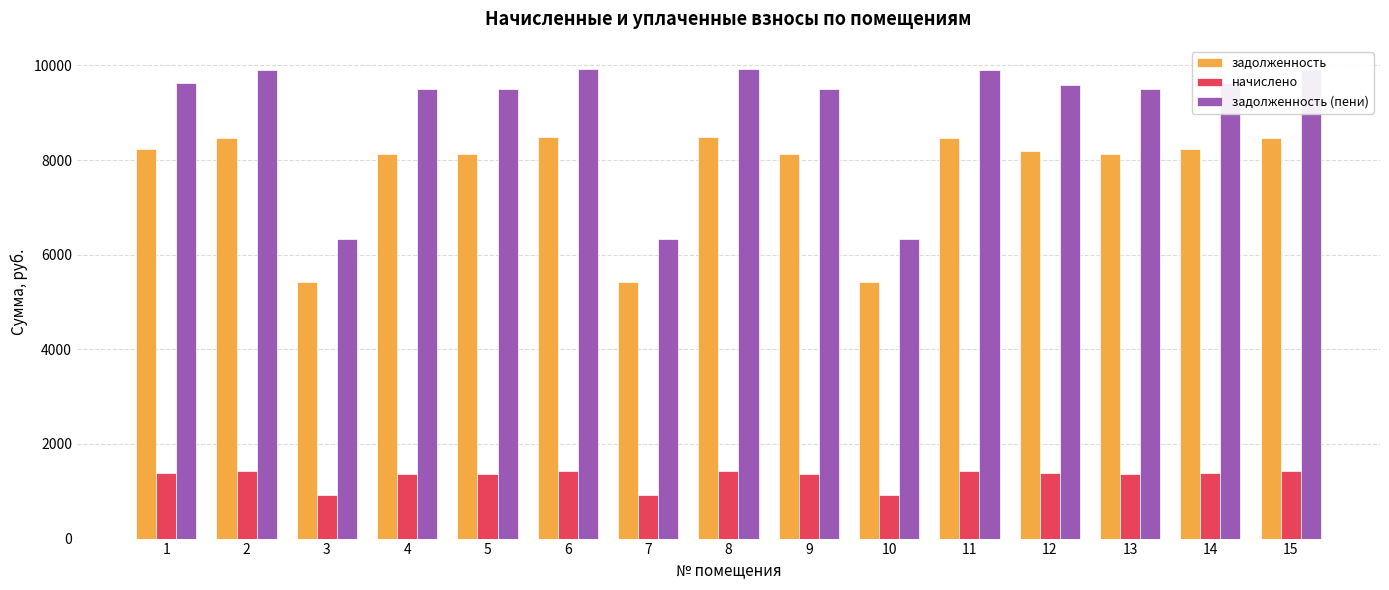

How many data points in задолженность (пени) are less than 9581?

7